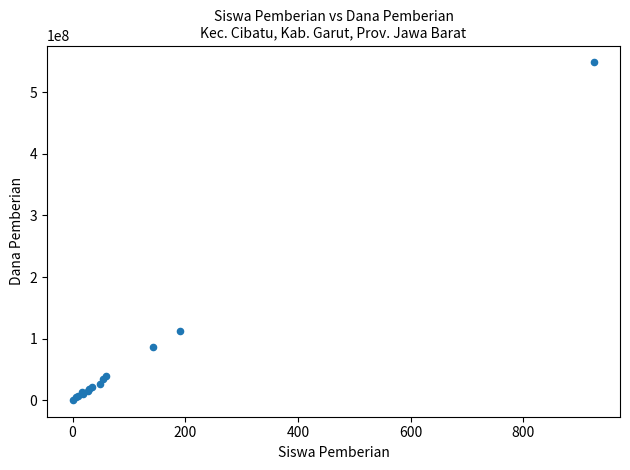

What Y value in the scatter plot is closest to 274500000?

112875000